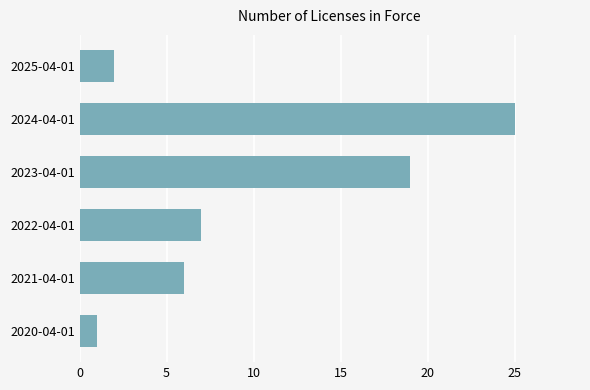

List the labels in order of value, largest first.

2024-04-01, 2023-04-01, 2022-04-01, 2021-04-01, 2025-04-01, 2020-04-01